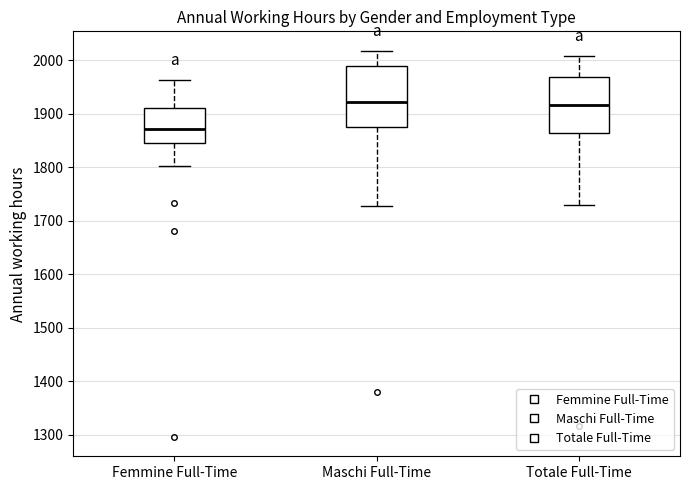

Which box's median line is the lowest?

Femmine Full-Time